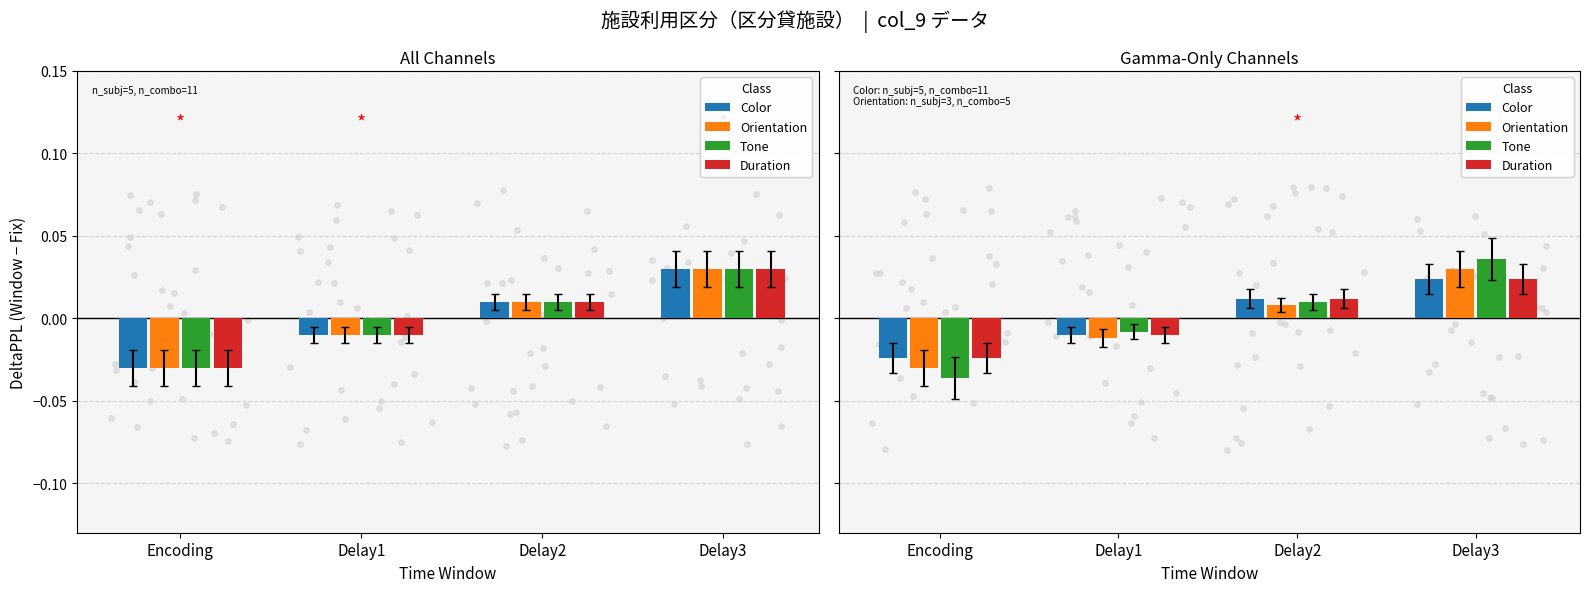

Which series contains the lowest Y value?

Tone